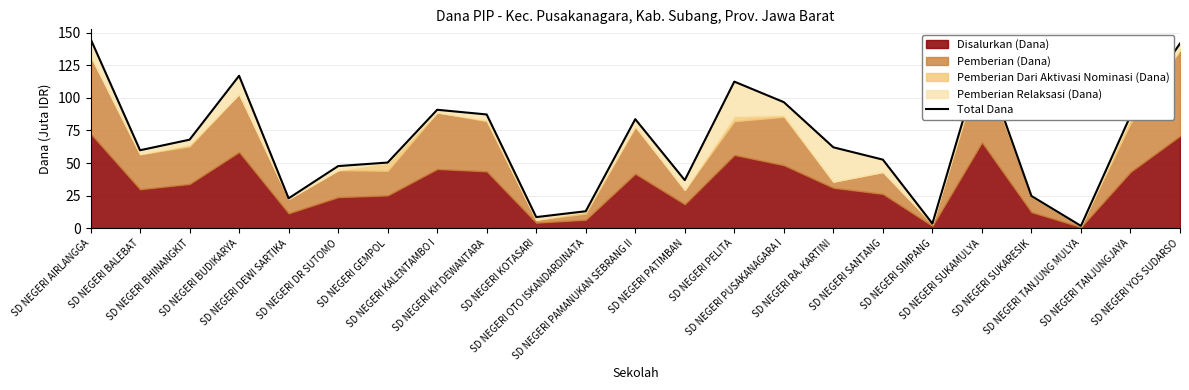

What is the smallest value displayed?

1.8